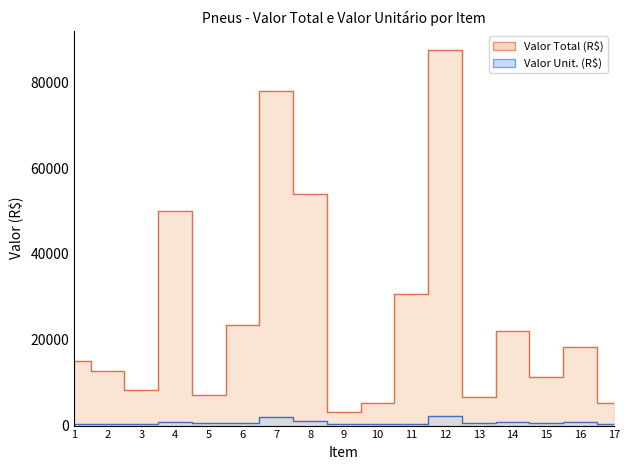

At which label is Valor Unit. (R$) closest to 1265?

8